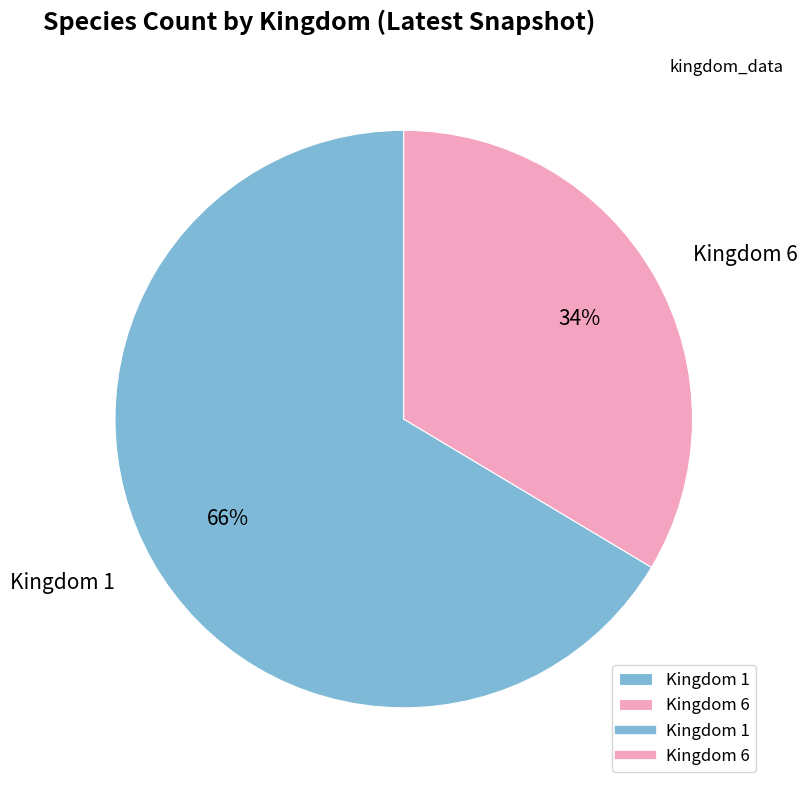

To the nearest percent, what is the average slice percentage?

50%